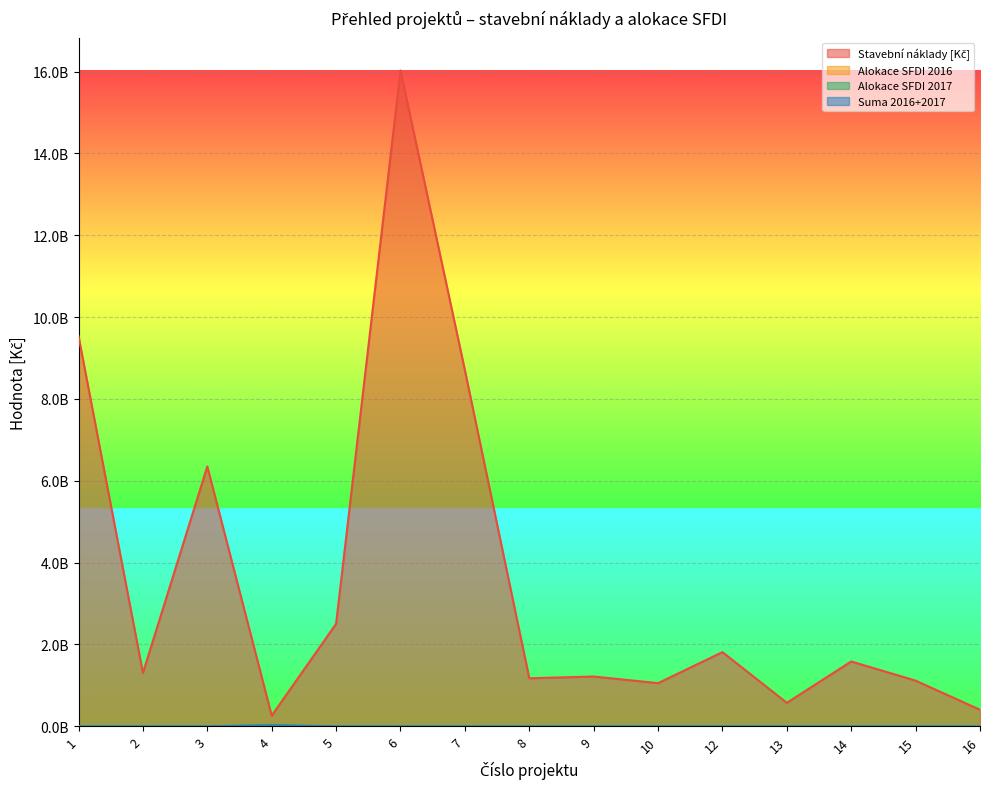

True or false: Alokace SFDI 2017 has more than 1 interior local peaks.

False